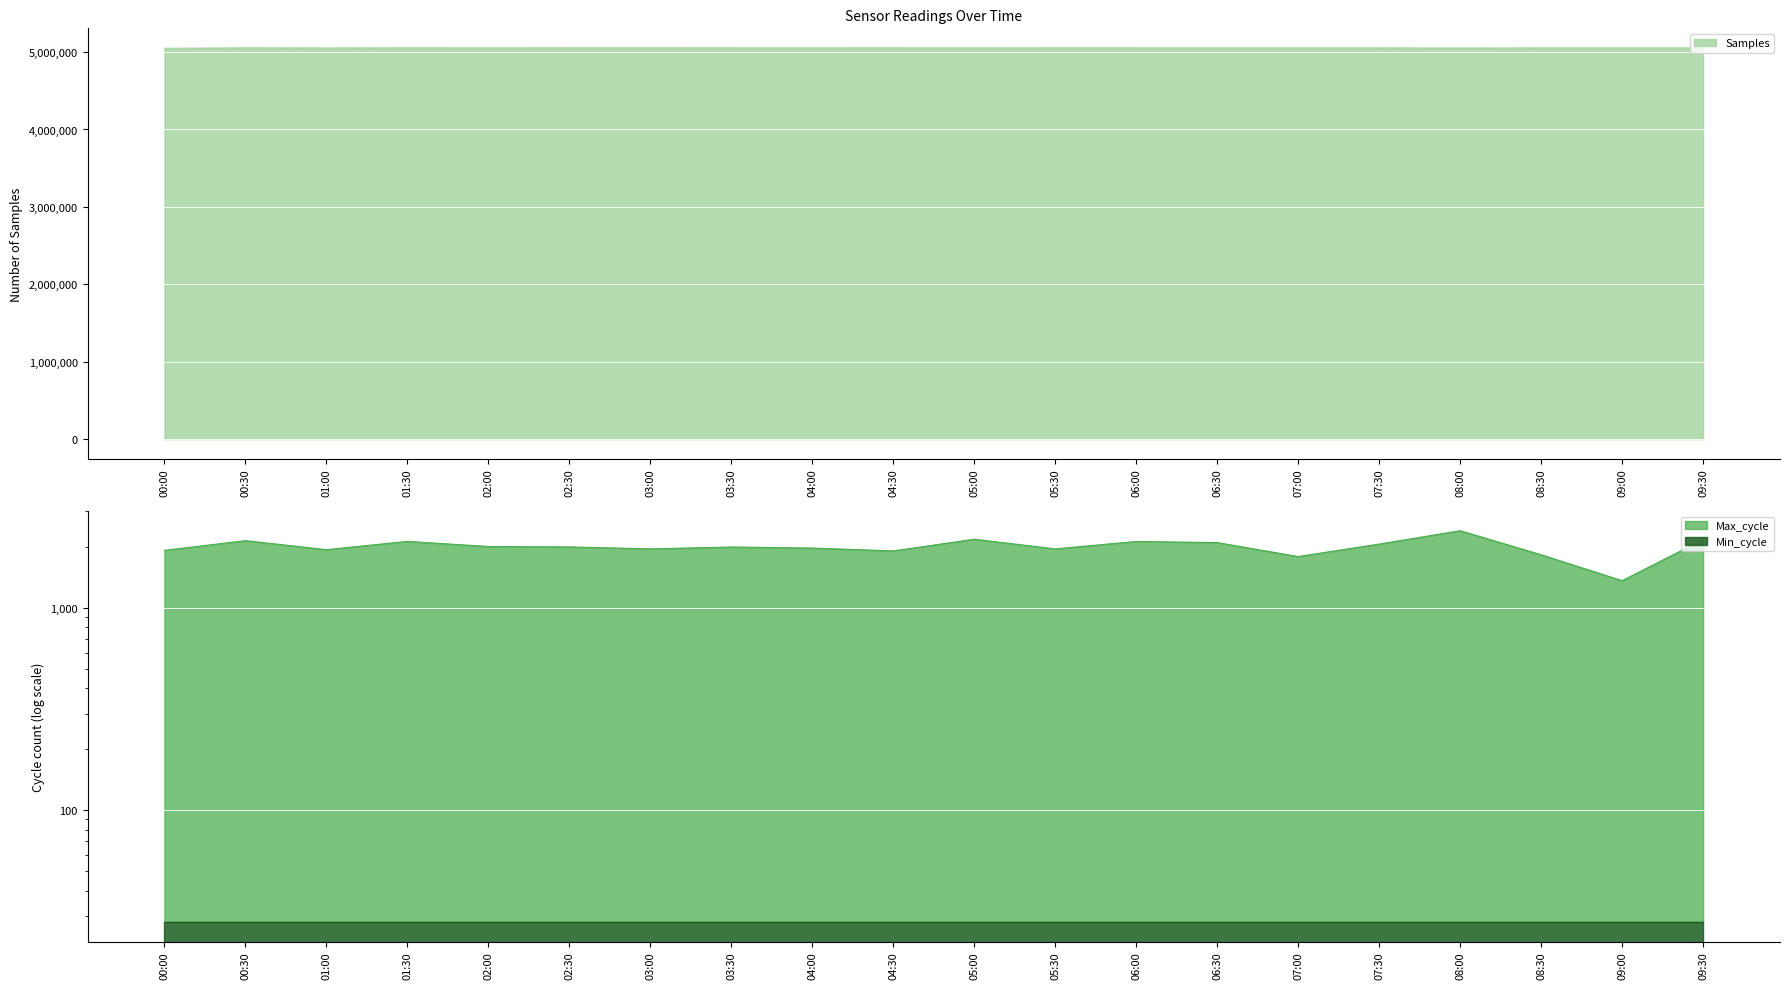

The Samples series shows 5053652 at 07:00. True or false?

True